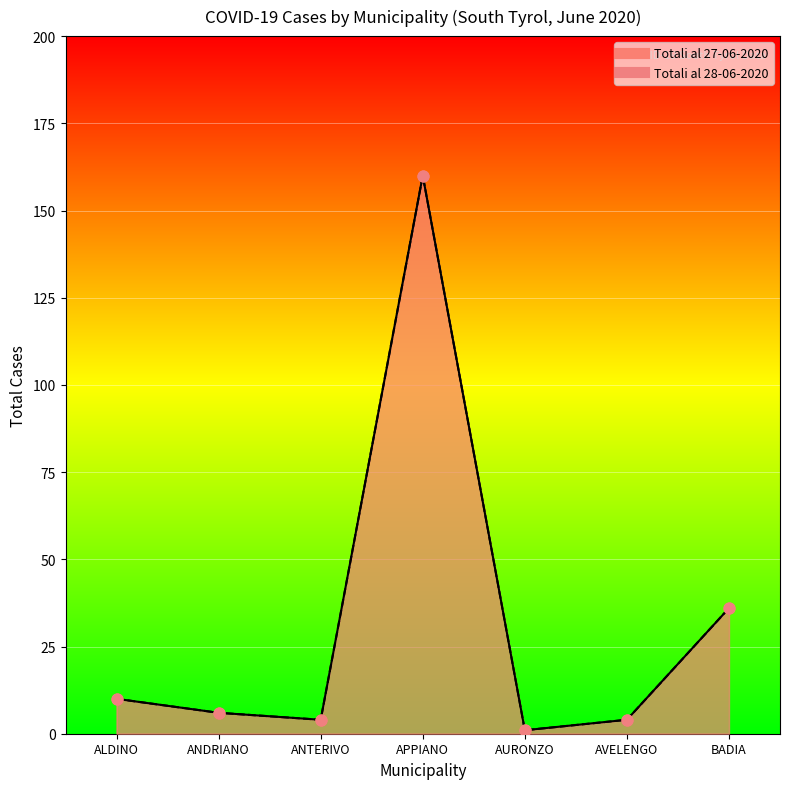

What are all the series names shown in the legend?

Totali al 27-06-2020, Totali al 28-06-2020